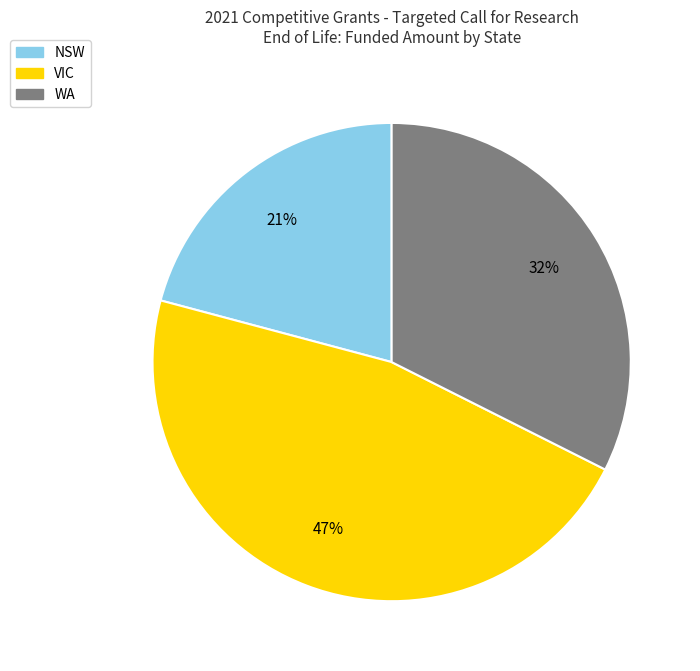

Rank the categories by value from highest to lowest.

VIC, WA, NSW